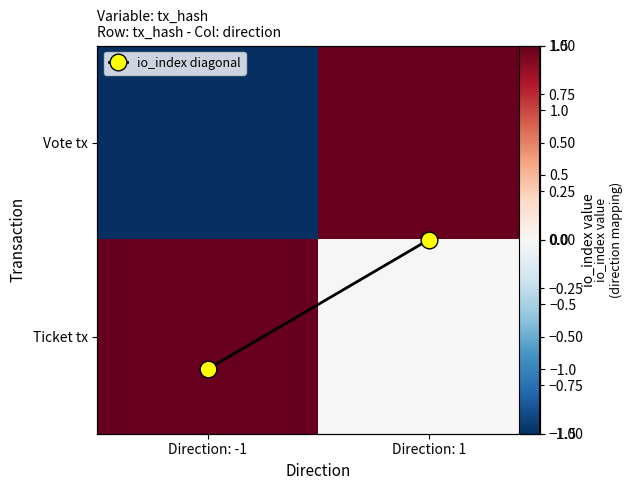

Which series has the largest range (max minus min)?

Vote tx